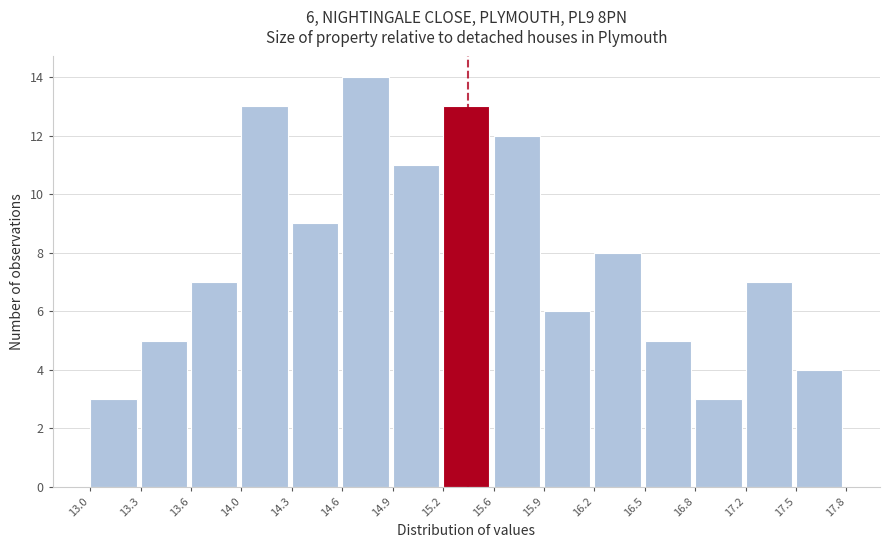

Over which range of the x-axis is the bar tallest?

14.6 to 14.9